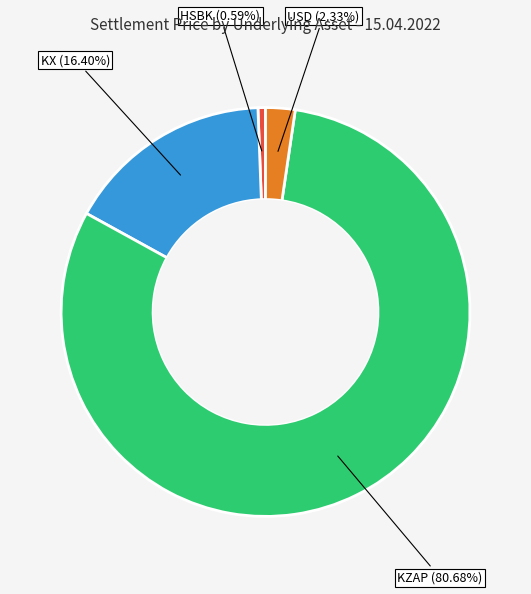

How many slices are in this pie chart?

4